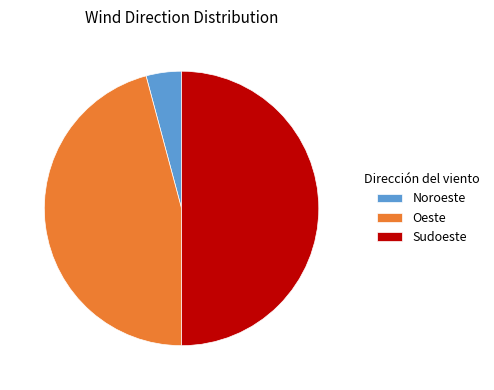

What is the largest slice in the pie chart?

Sudoeste